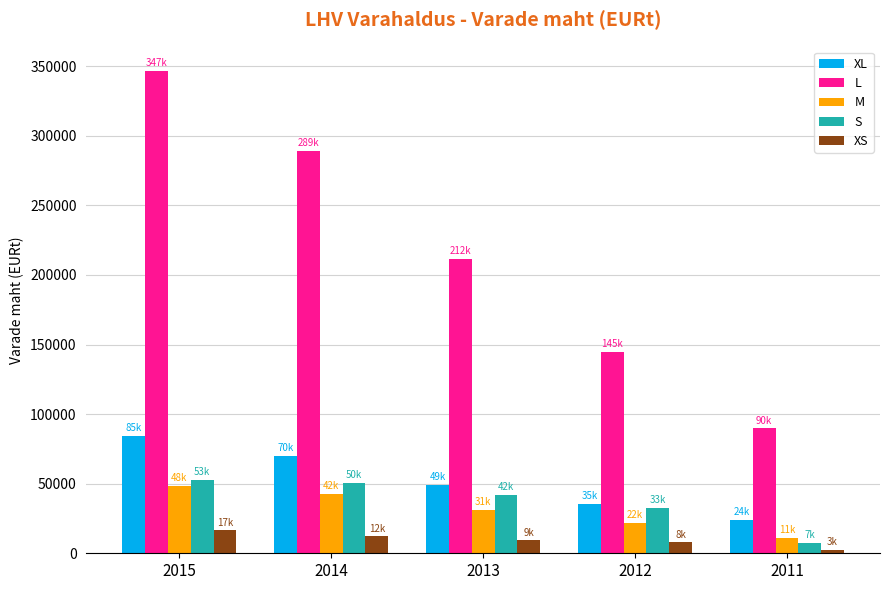

What is the lowest value of the XL series?

24077.6